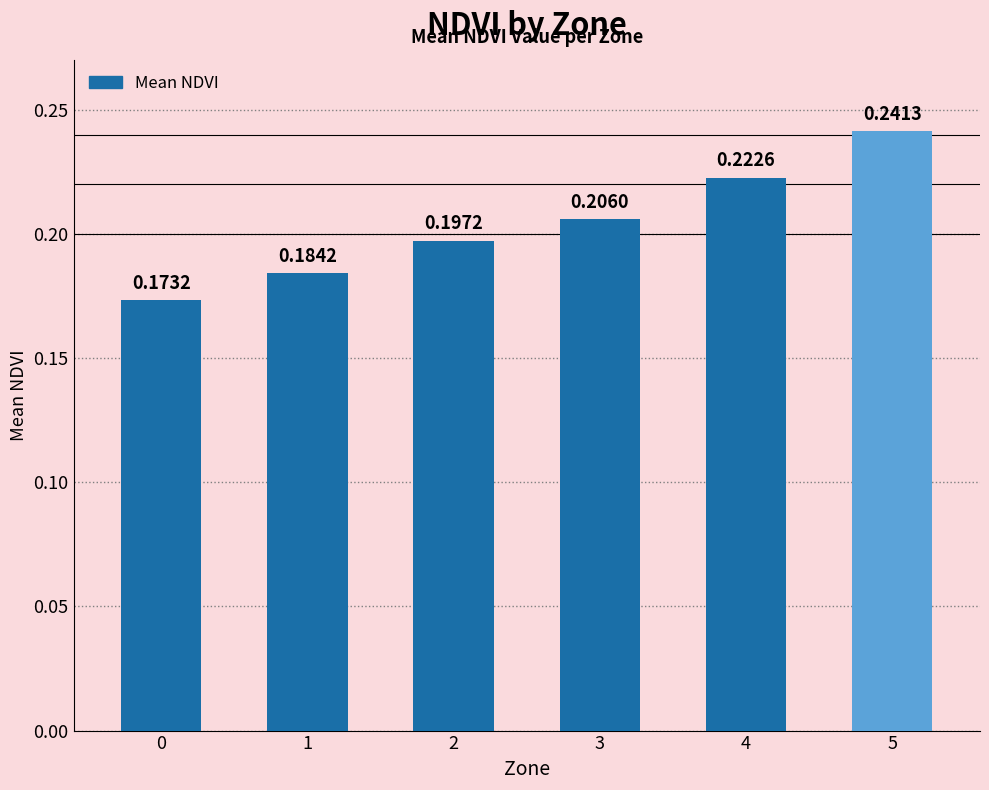

What is the sum of the values at 4 and 1?

0.4